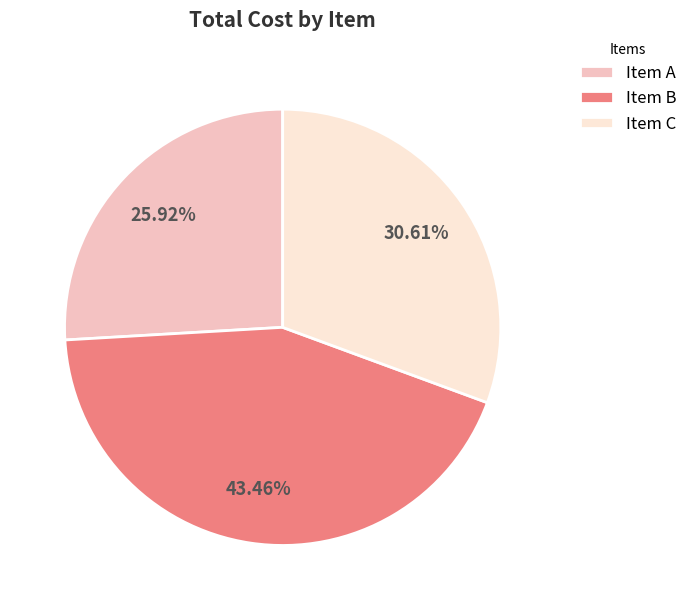

Which slice is the smallest?

Item A